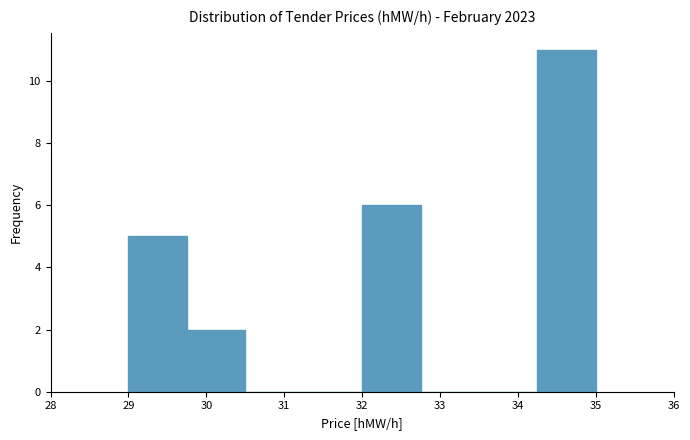

Reading left to right, list every bar in this chart as the range it spans on the x-axis followed by its height. Neither the bar edges nor the heights are printed on the chart, so give them approximately, as read against the axes.

29.00 to 29.75: 5
29.75 to 30.50: 2
30.50 to 31.25: 0
31.25 to 32.00: 0
32.00 to 32.75: 6
32.75 to 33.50: 0
33.50 to 34.25: 0
34.25 to 35.00: 11